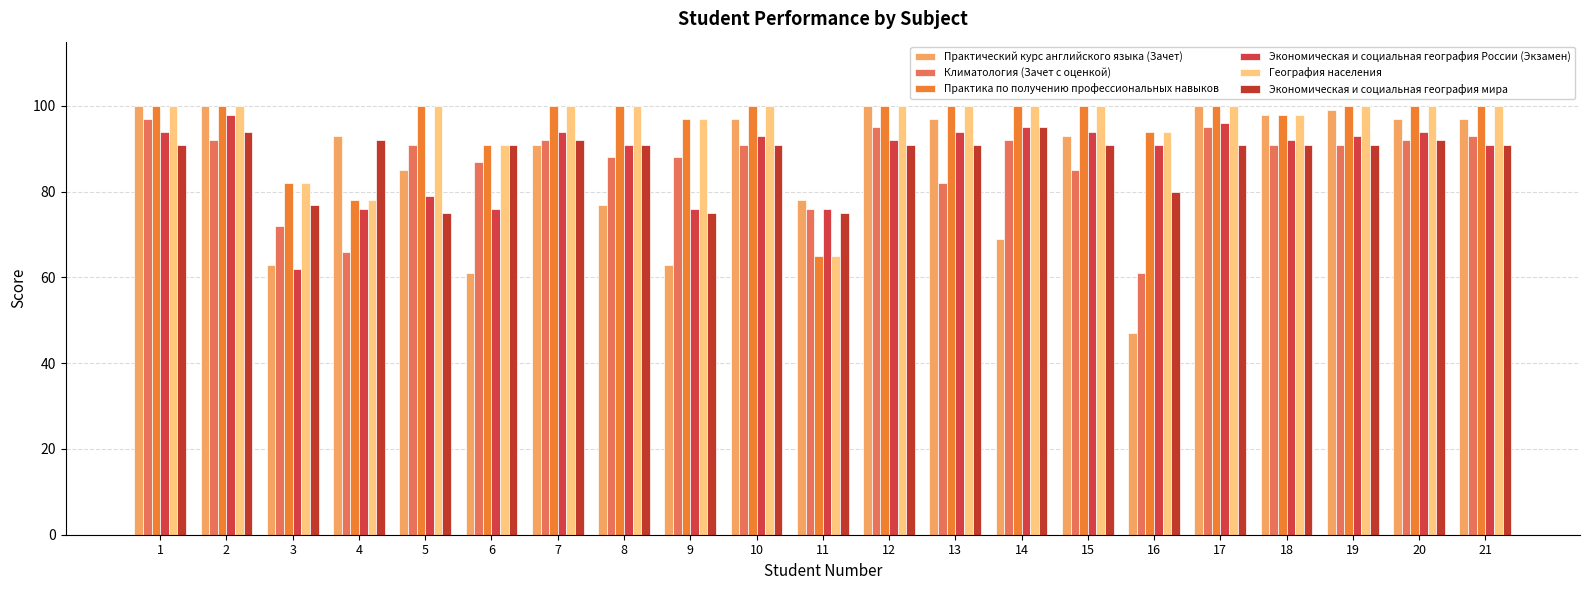

Is it true that География населения equals 143 at 14?

False